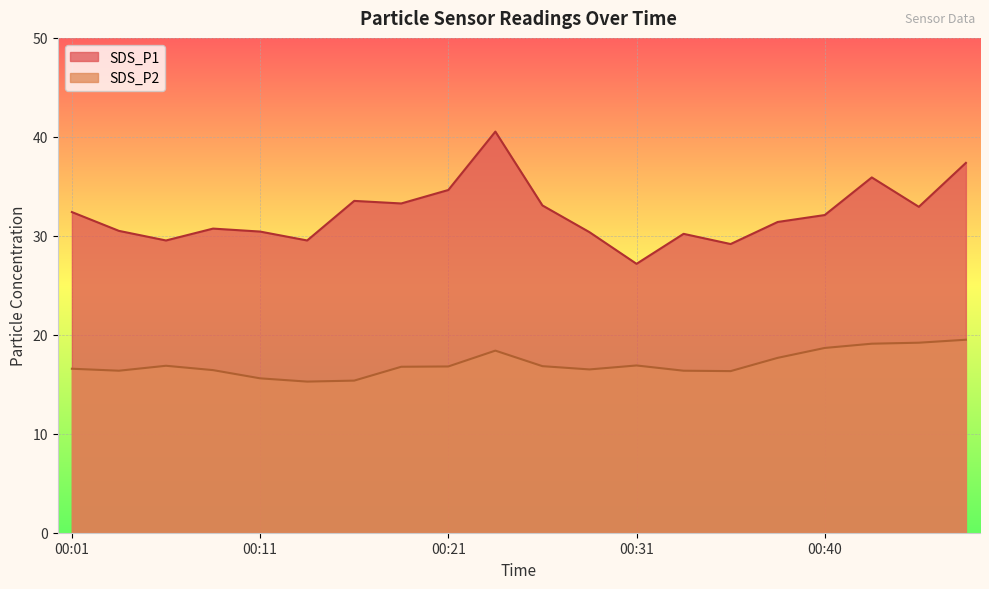

True or false: SDS_P2 has a value of 18.4 at 00:23.

True